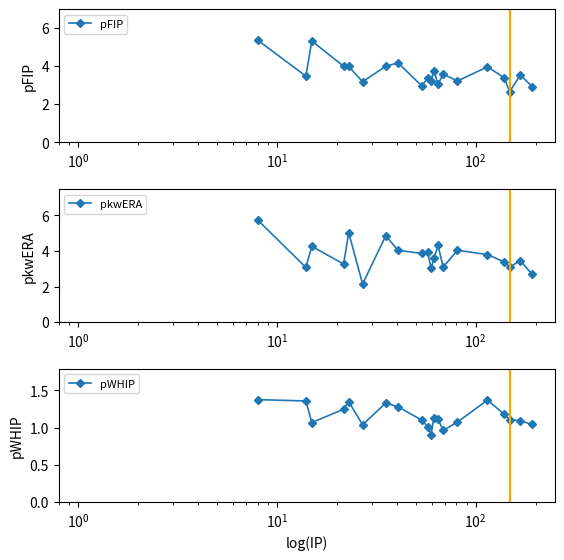

True or false: pFIP has more than 2 interior local peaks.

True